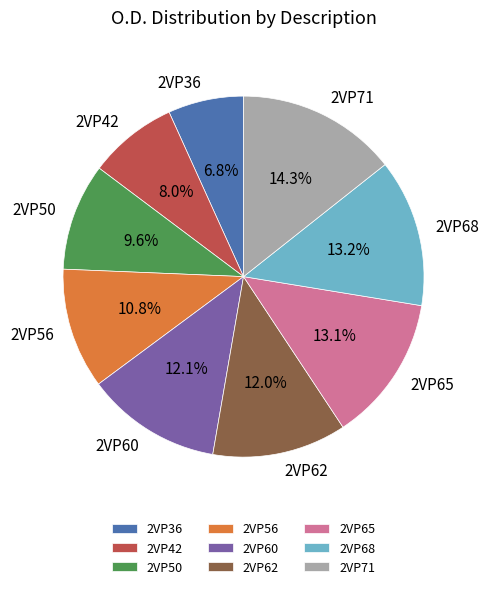

Which category has the smallest portion of the pie?

2VP36